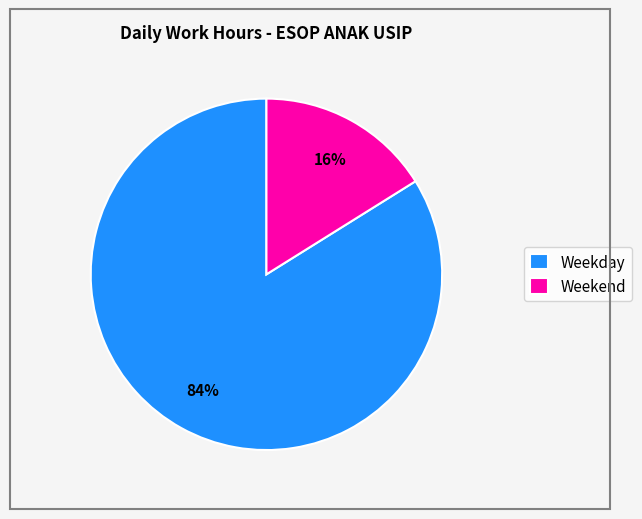

Does Weekend account for over 50% of the chart?

No